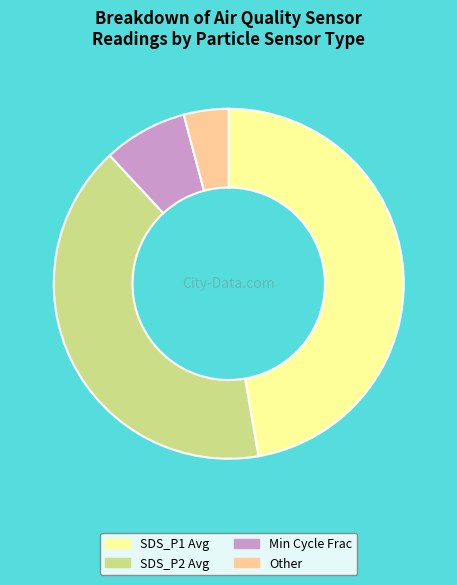

Approximately how many times larger is the value at SDS_P1 Avg compared to Min Cycle Frac?

6.1